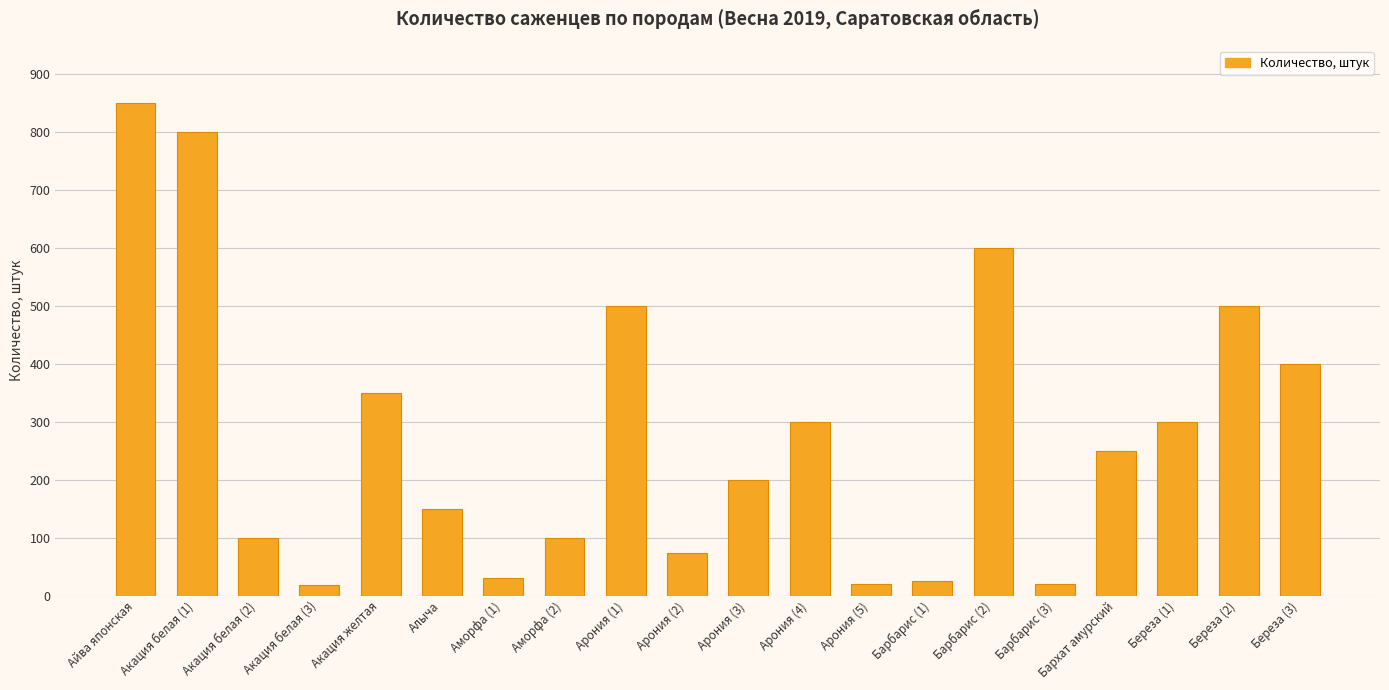

Which has a higher value, Акация белая (3) or Акация белая (2)?

Акация белая (2)